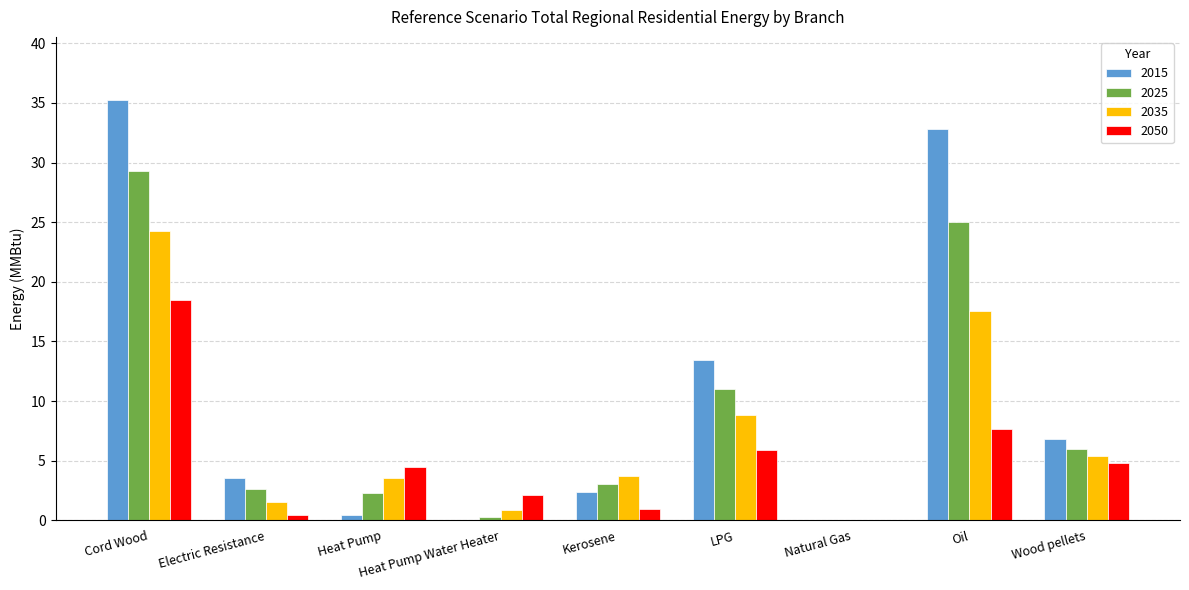

How many data points in 2035 are above 3?

6